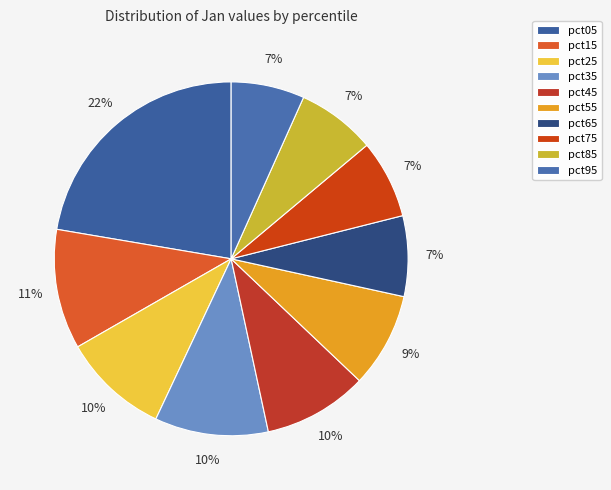

True or false: pct85 accounts for 1% of the total.

False